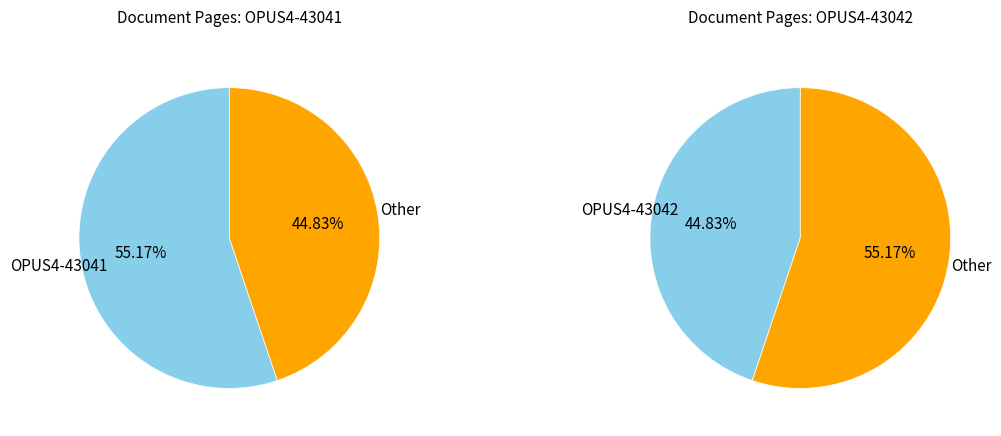

Which slice is the largest?

OPUS4-43041